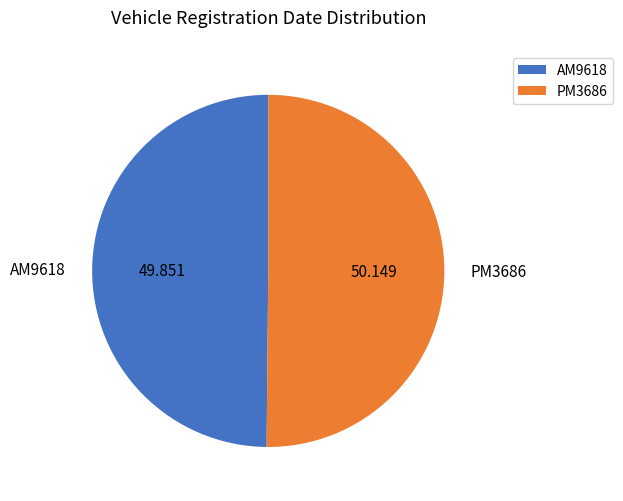

How many segments does this pie chart have?

2